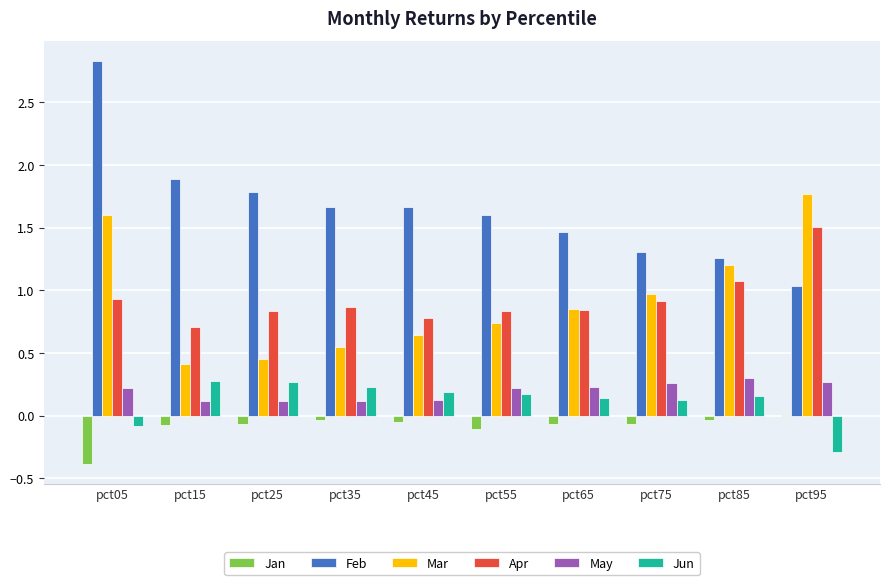

Does the chart contain stacked bars?

No